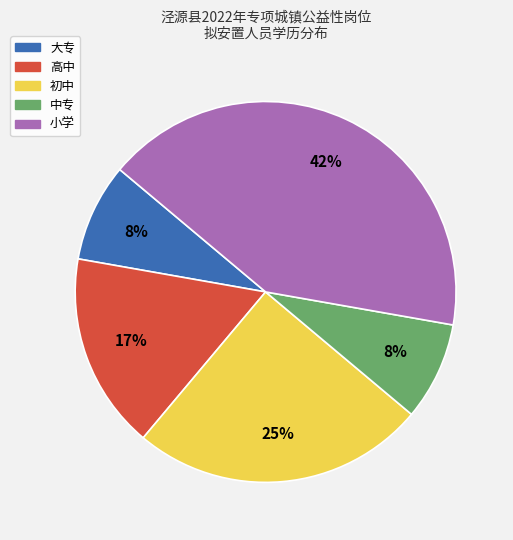

To the nearest percent, what percentage of the pie is 中专?

8%